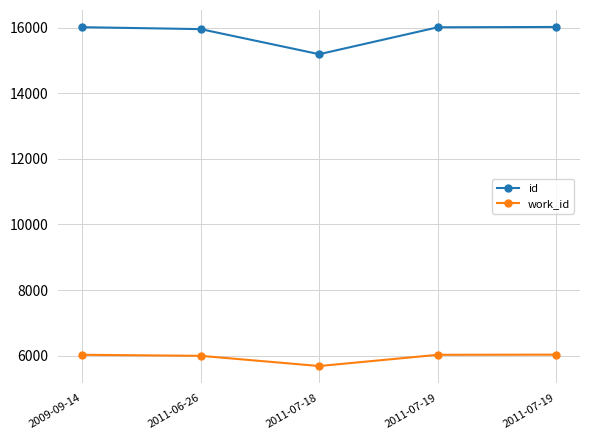

The value of work_id at 2011-06-26 is 2255. True or false?

False